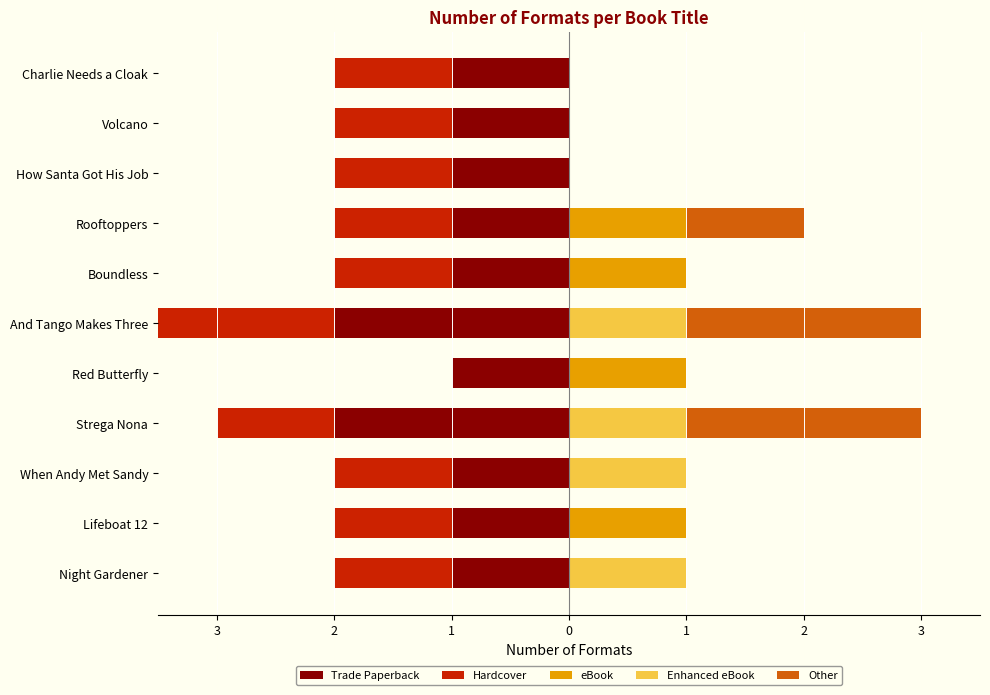

Is the value of Hardcover at Rooftoppers greater than the value of Trade Paperback at Red Butterfly?

No